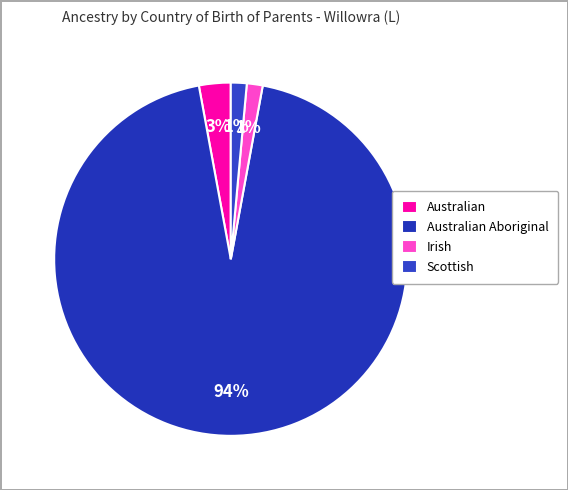

Is there a majority slice in this chart?

Yes